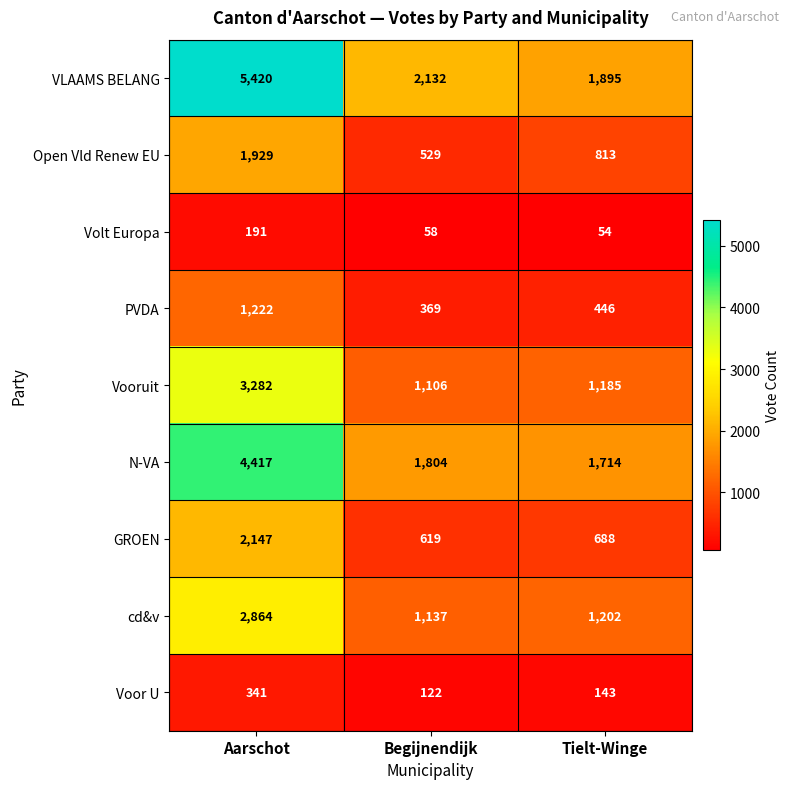

What is the maximum value shown in the chart?

5420